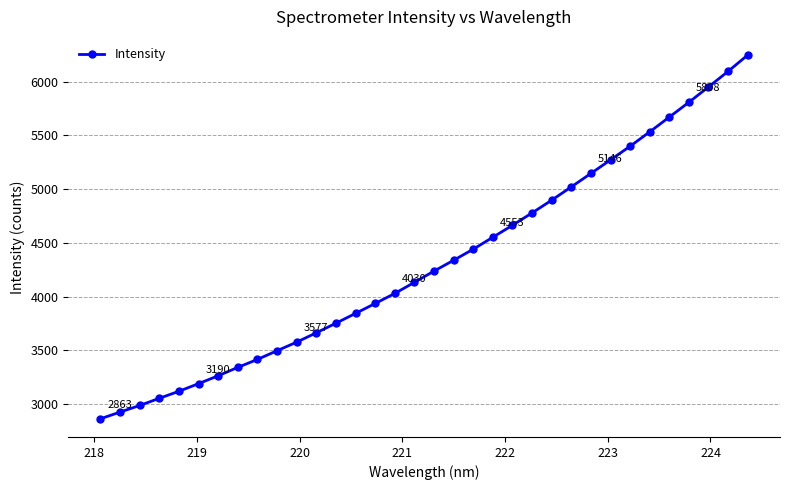

What is the minimum value shown in the chart?

2863.3